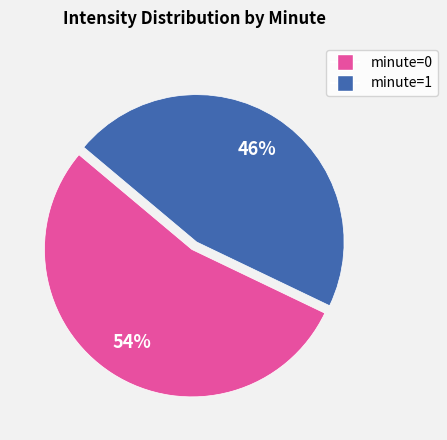

Rank the categories by value from lowest to highest.

minute=1, minute=0